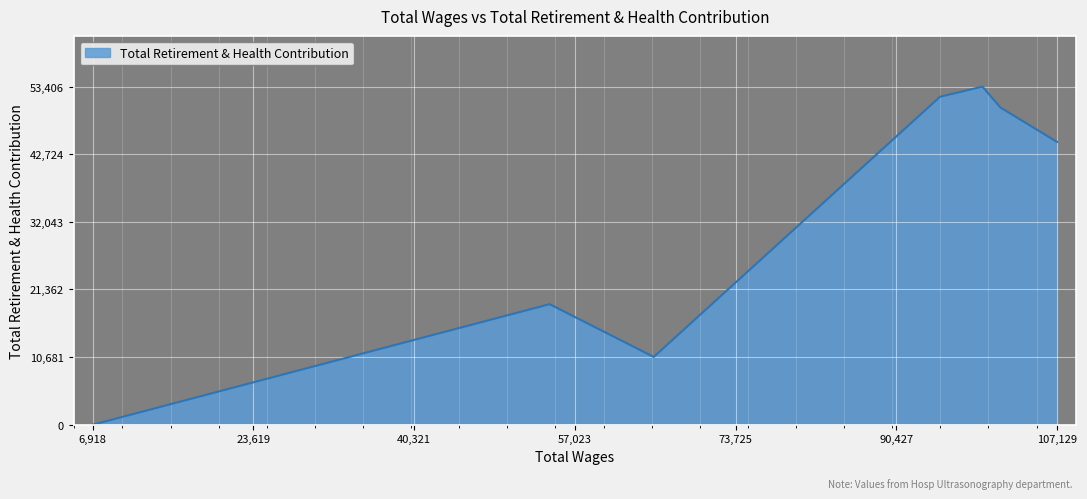

What is the greatest value displayed?

53406